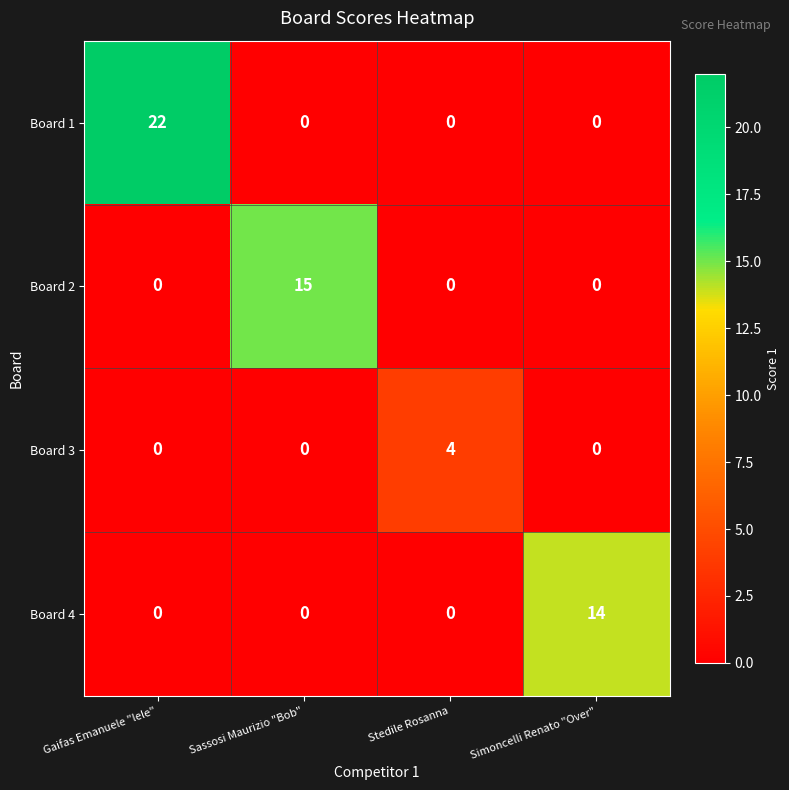

What is the maximum value shown in the chart?

22